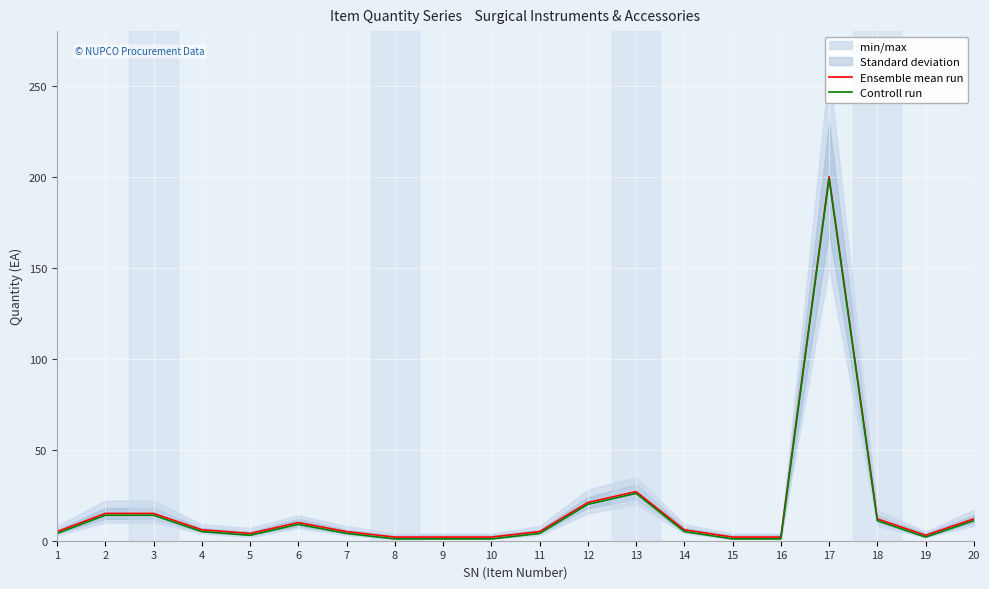

How many lines are shown in the chart?

2